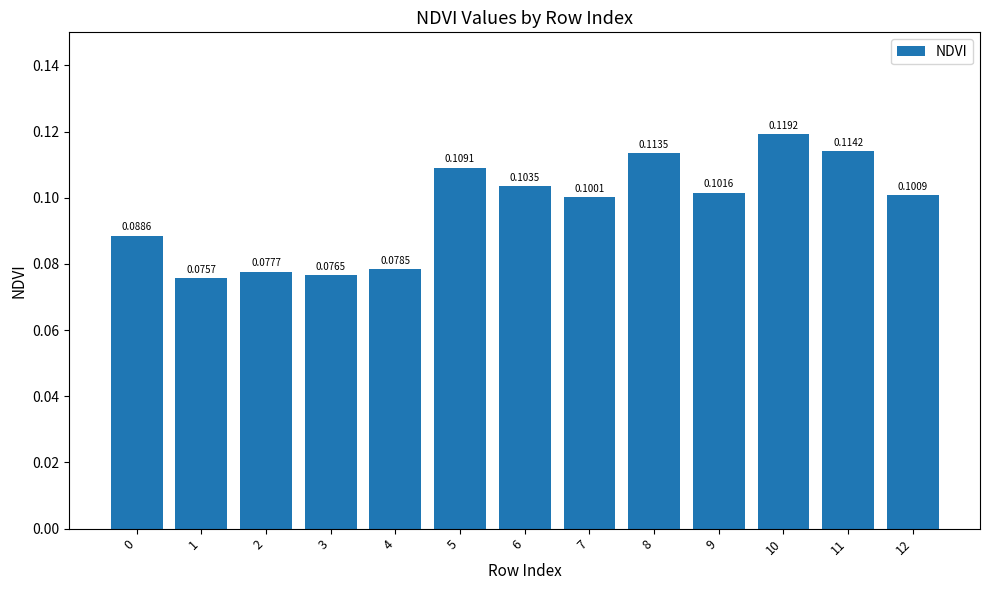

Are the bars horizontal?

No